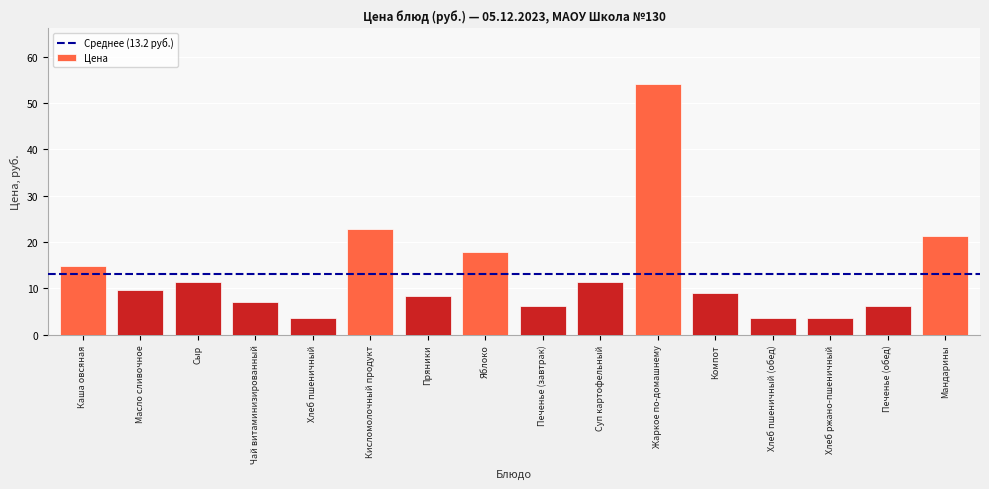

The chart shows a value of 5.8 at Сыр. True or false?

False